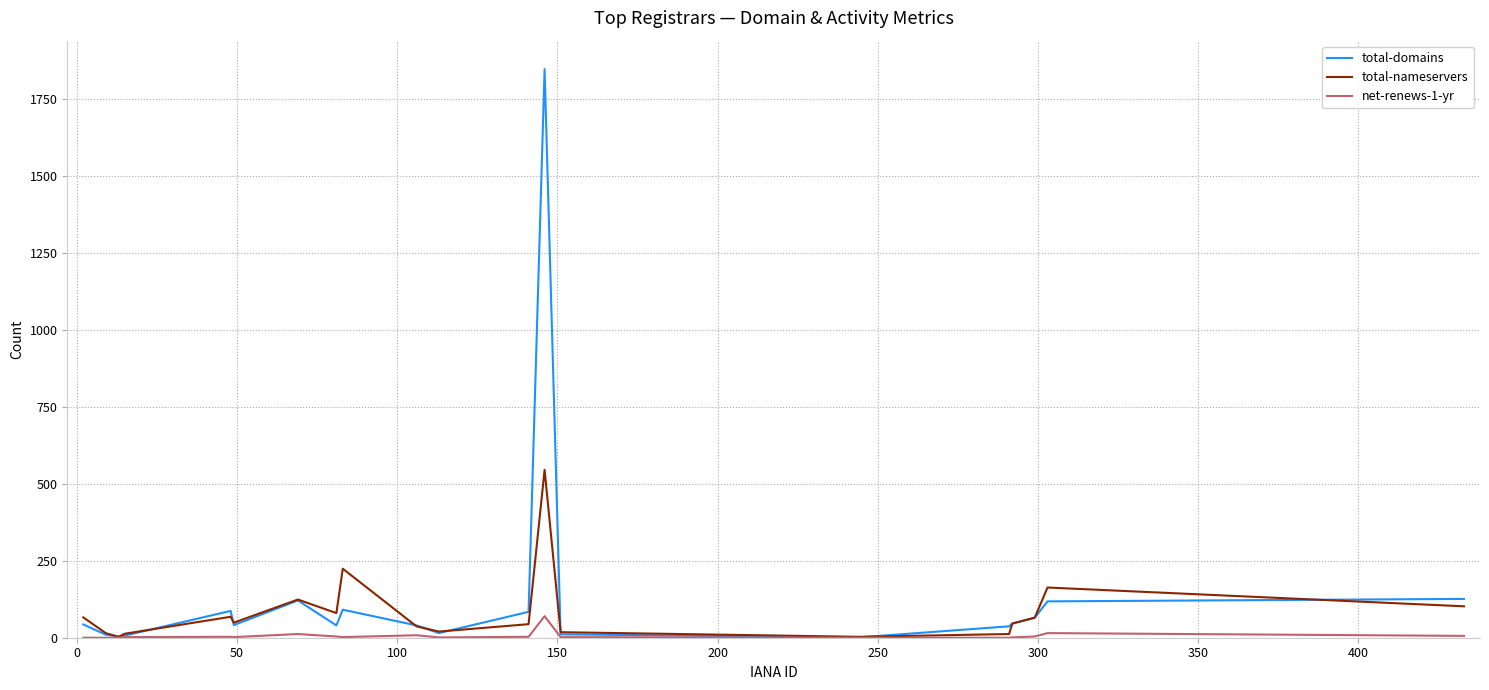

What is the highest value of the total-nameservers series?

545